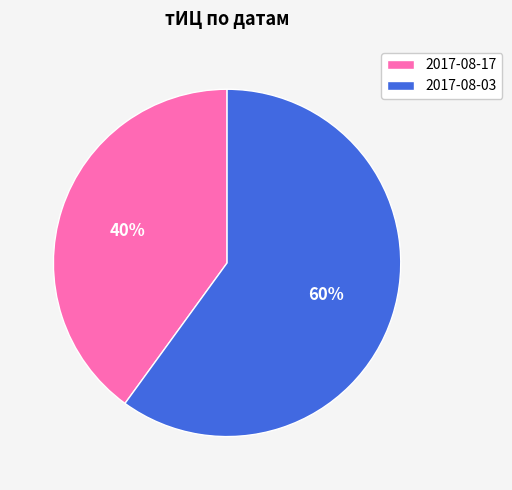

Is there any slice that represents more than half of the pie?

Yes